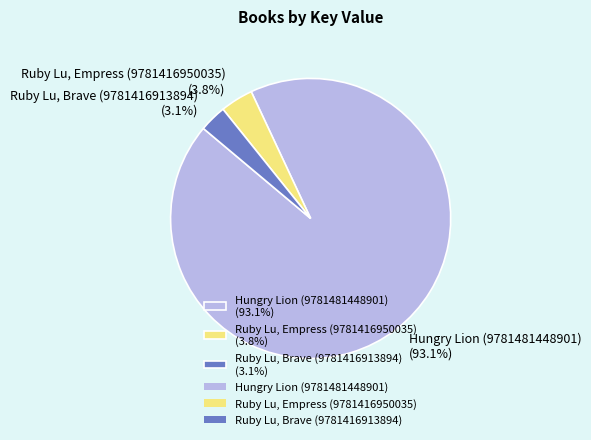

To the nearest percent, what is the difference between the Ruby Lu, Empress (9781416950035) and Ruby Lu, Brave (9781416913894) slice percentages?

1%